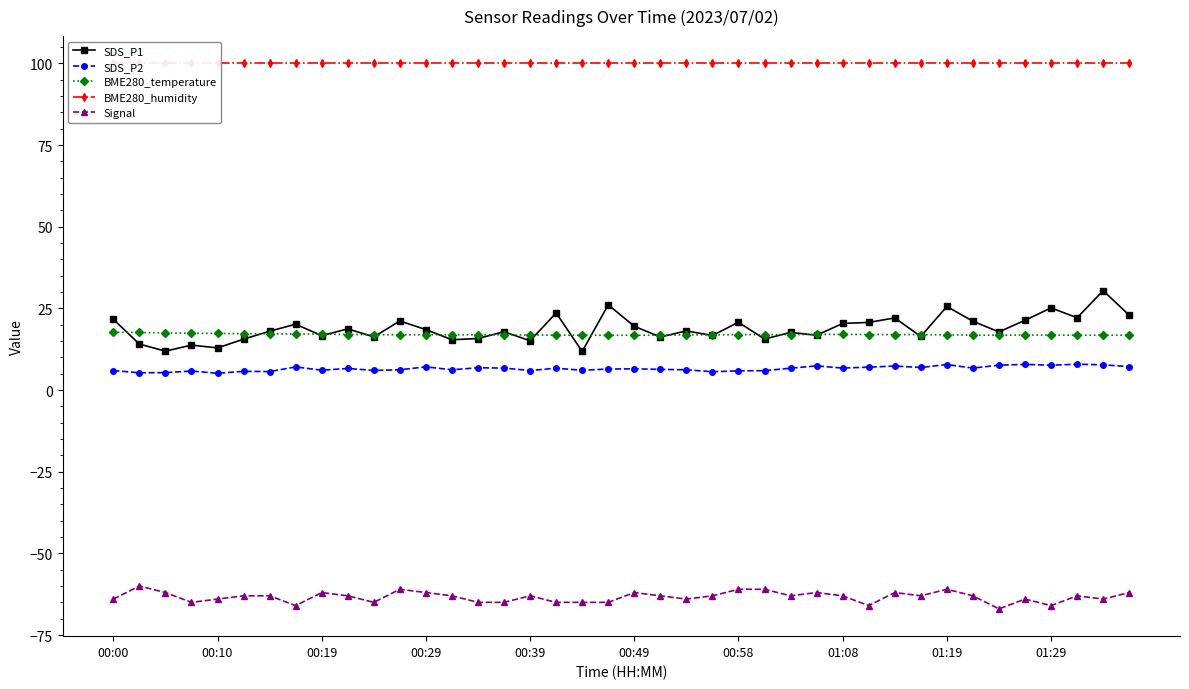

True or false: SDS_P2 has more than 2 points higher than both neighbors.

True